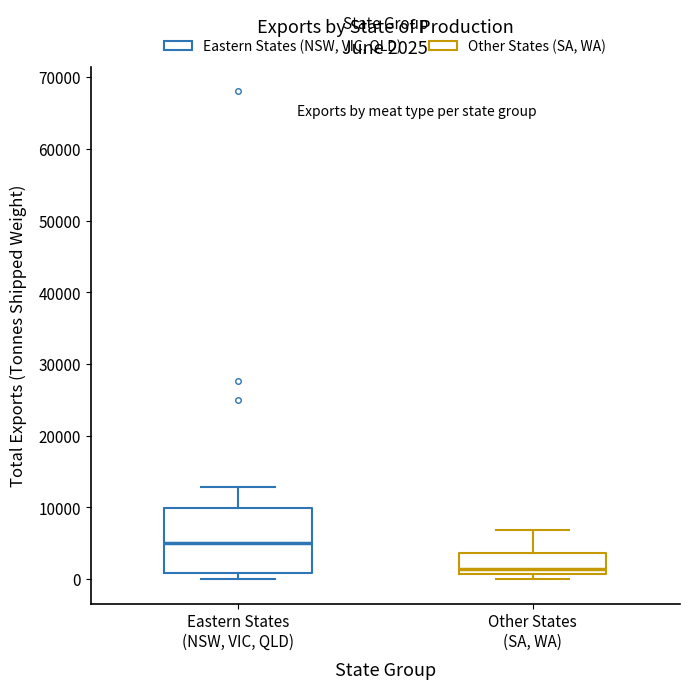

Which box has the highest median line?

Eastern States (NSW, VIC, QLD)